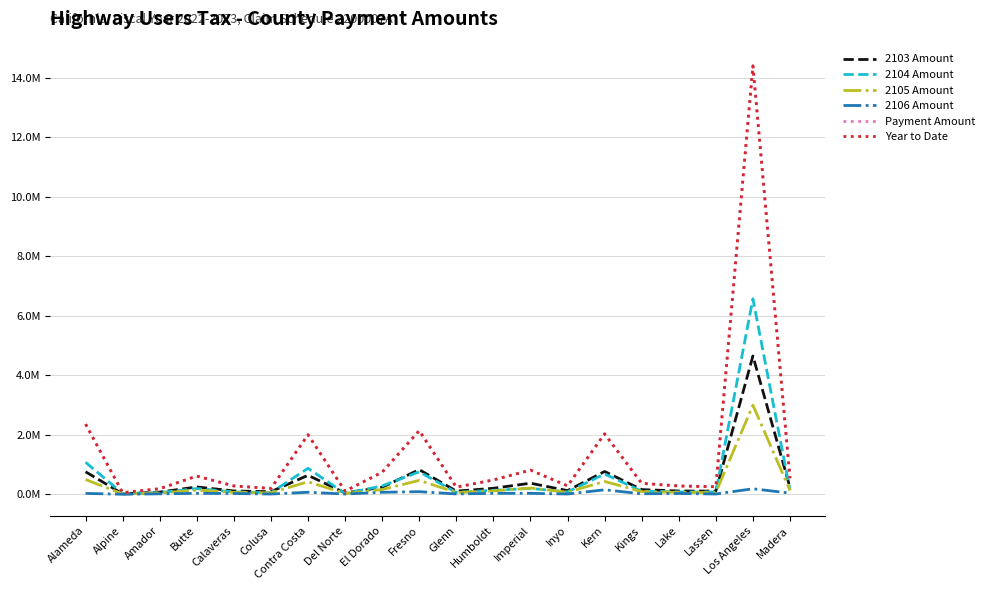

True or false: 2103 Amount and 2106 Amount intersect in this chart.

False